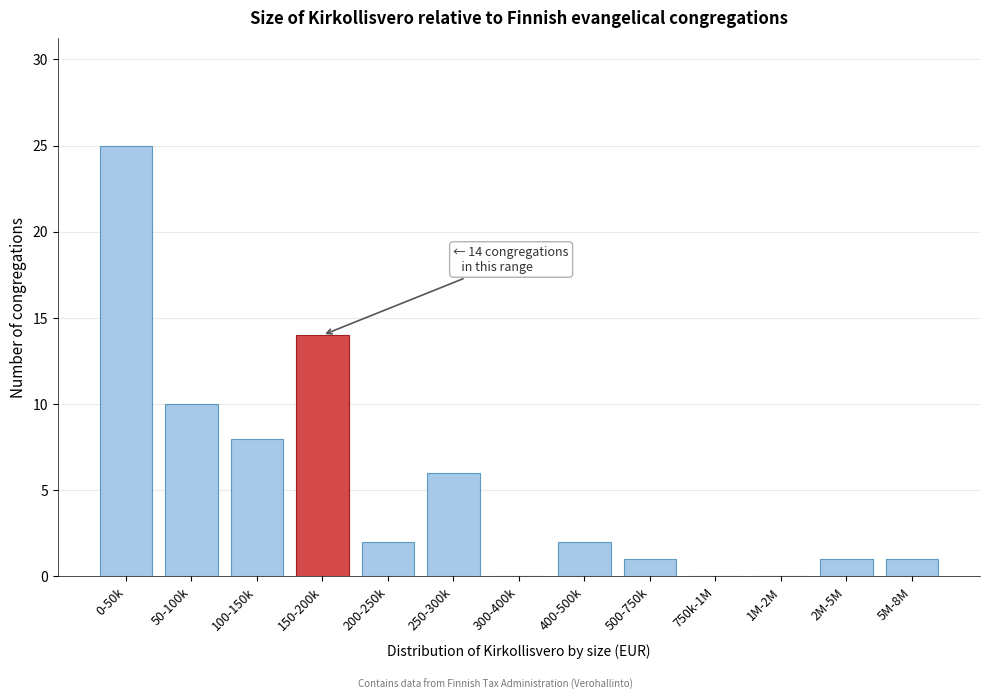

Reading left to right, list all the values displayed in this chart.

0-50k=25	50-100k=10	100-150k=8	150-200k=14	200-250k=2	250-300k=6	300-400k=0	400-500k=2	500-750k=1	750k-1M=0	1M-2M=0	2M-5M=1	5M-8M=1